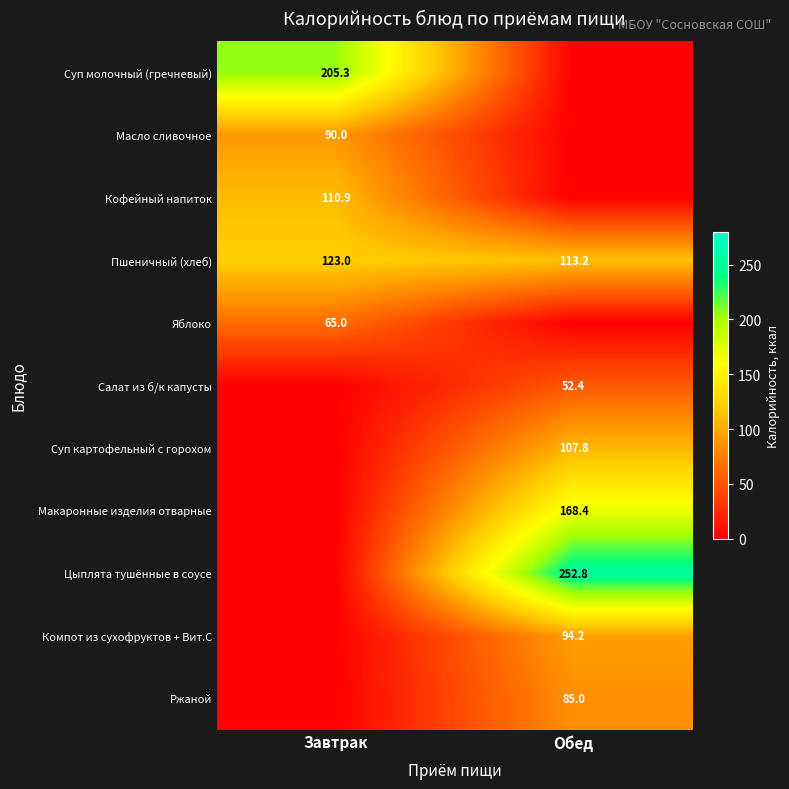

What is the minimum value for Пшеничный (хлеб)?

113.2